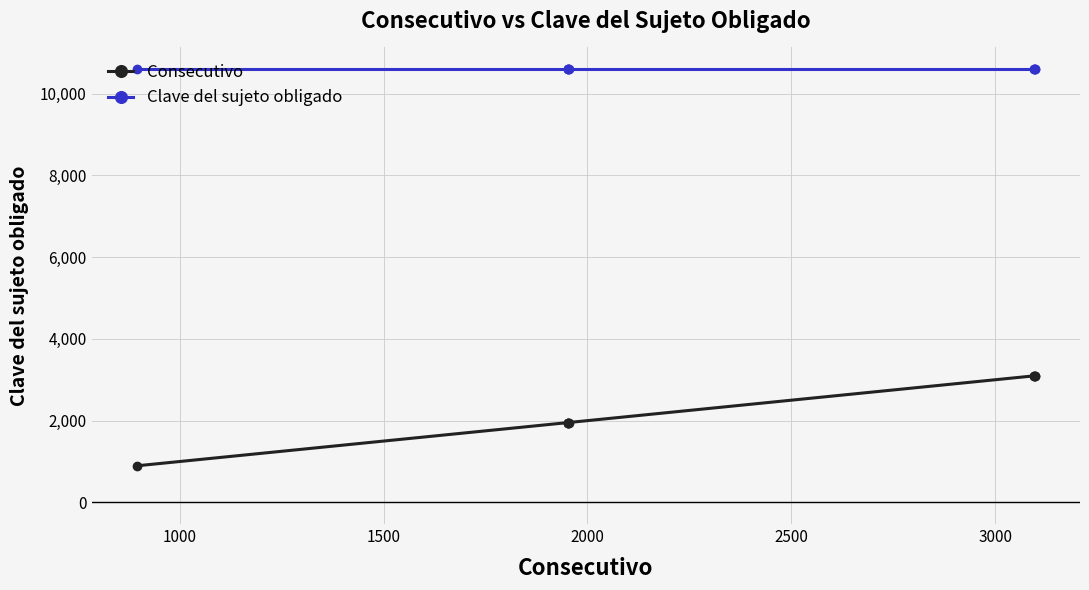

At how many categories does at least one series exceed 2364?

9